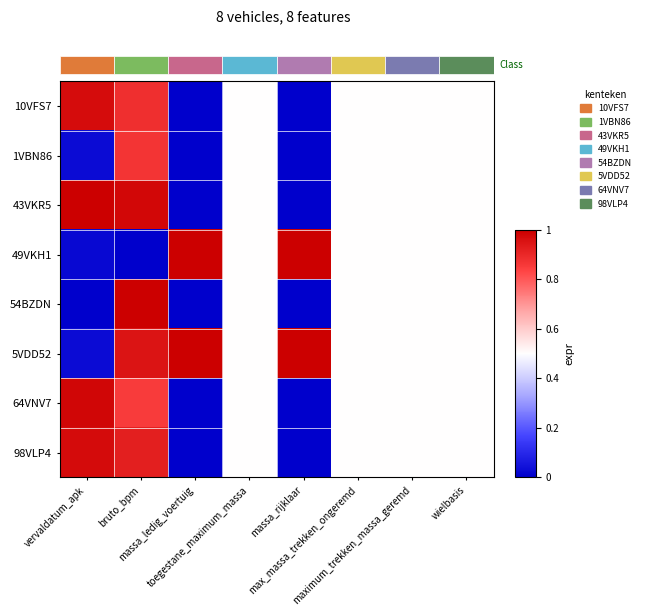

Read the 98VLP4 value at maximum_trekken_massa_geremd.

0.5